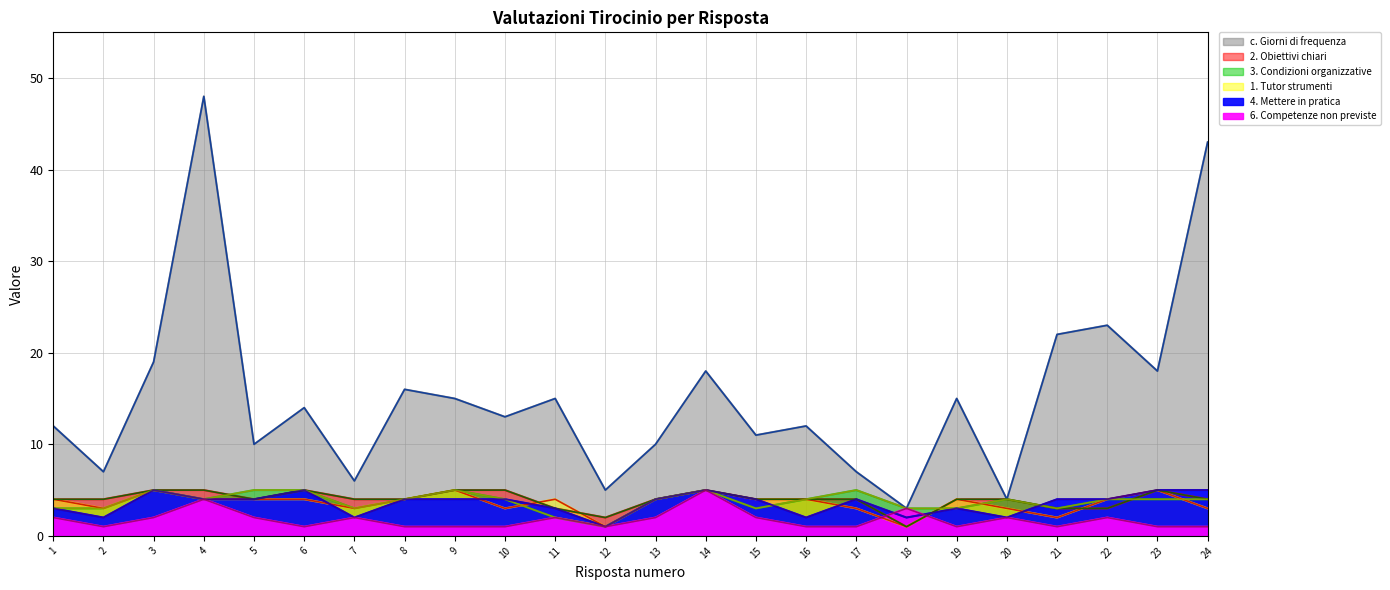

What is the value of the 1. Tutor strumenti point at the 13th from the left?

4